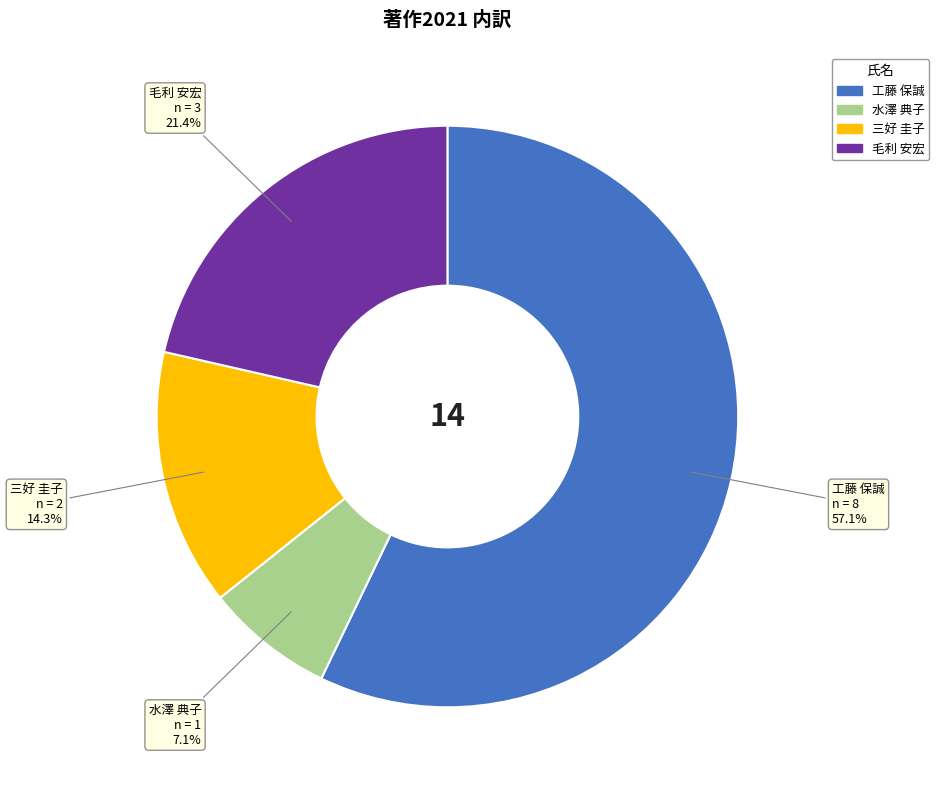

How many segments does this pie chart have?

4